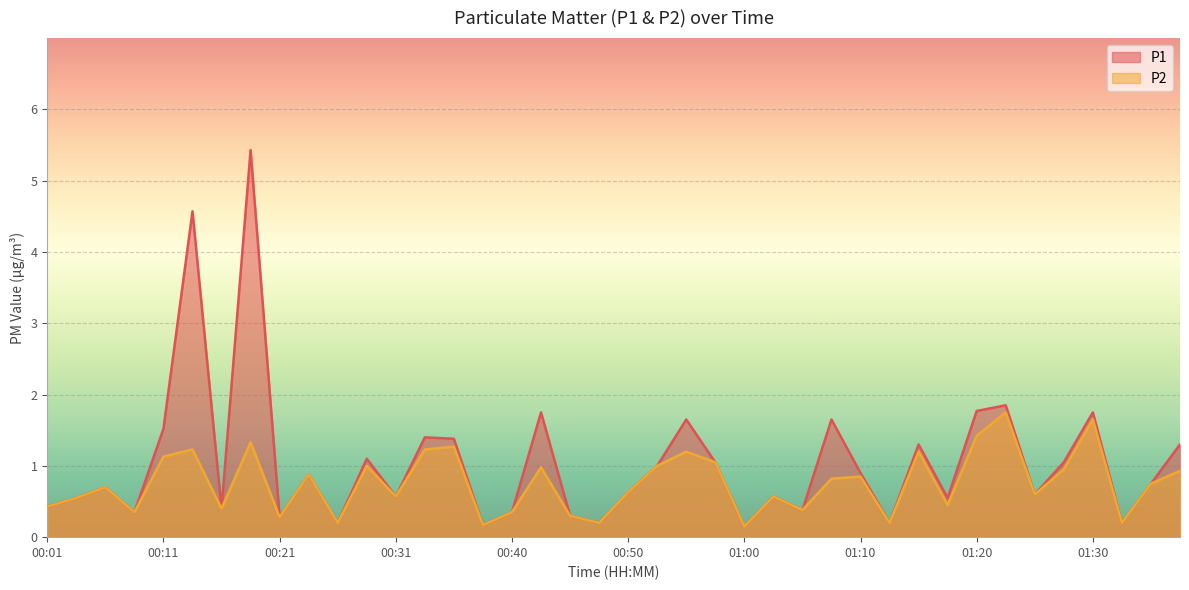

Count the number of data series in this chart.

2